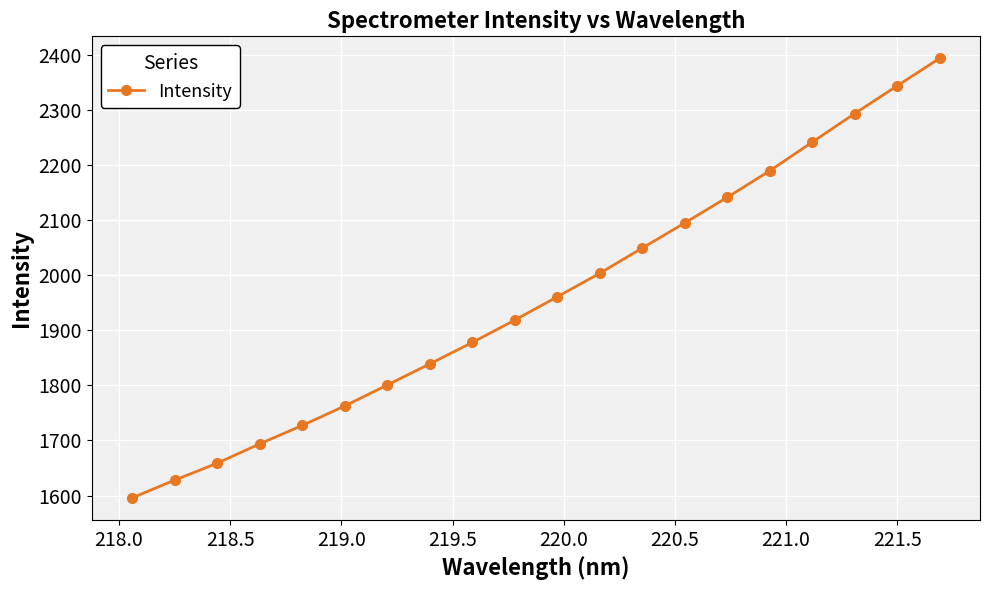

What is the difference between the maximum and minimum values?

798.0